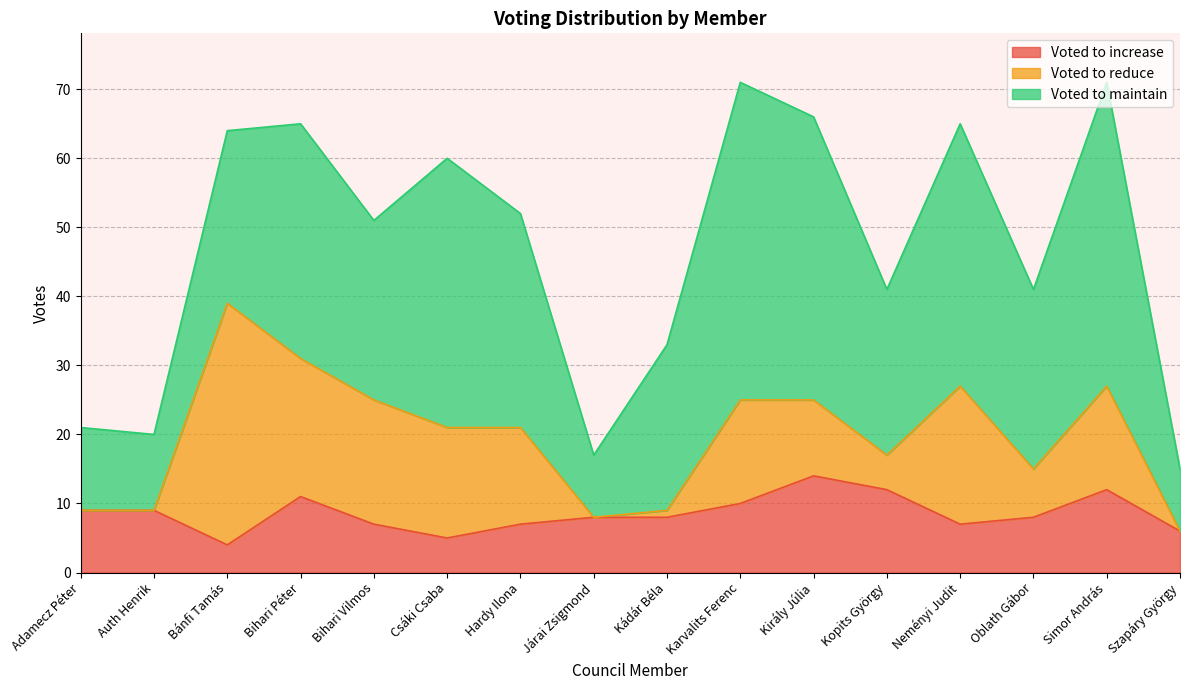

Between Neményi Judit and Simor András, which series saw the biggest shift?

Voted to maintain